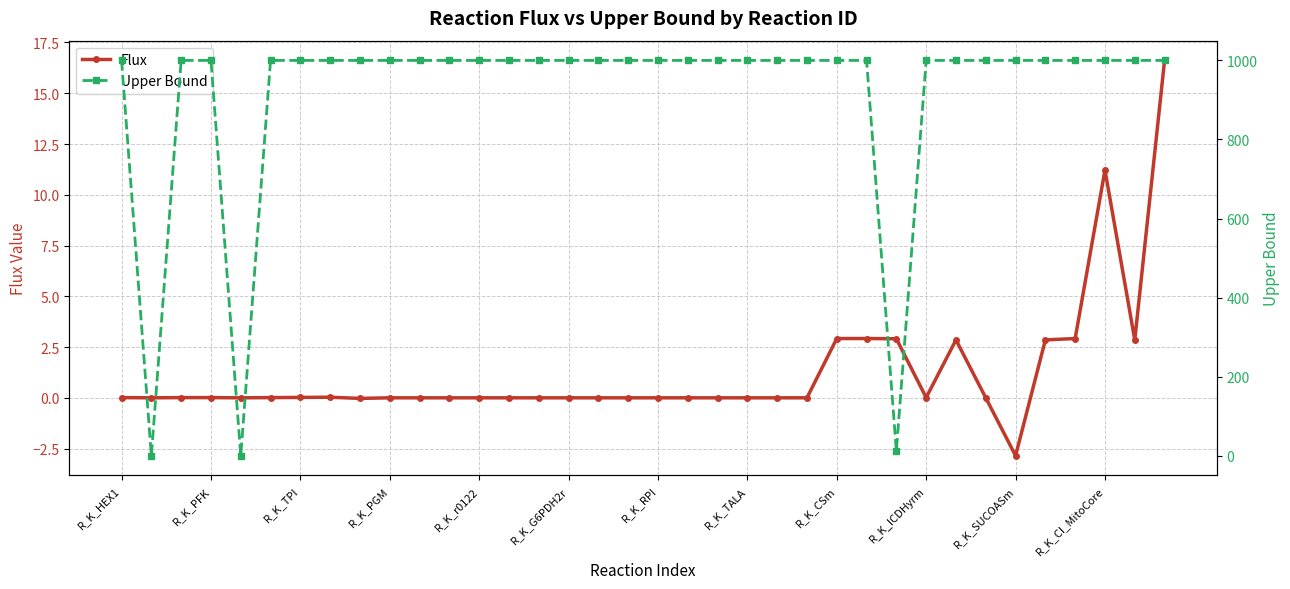

The Flux series shows 0.0 at 23. True or false?

True